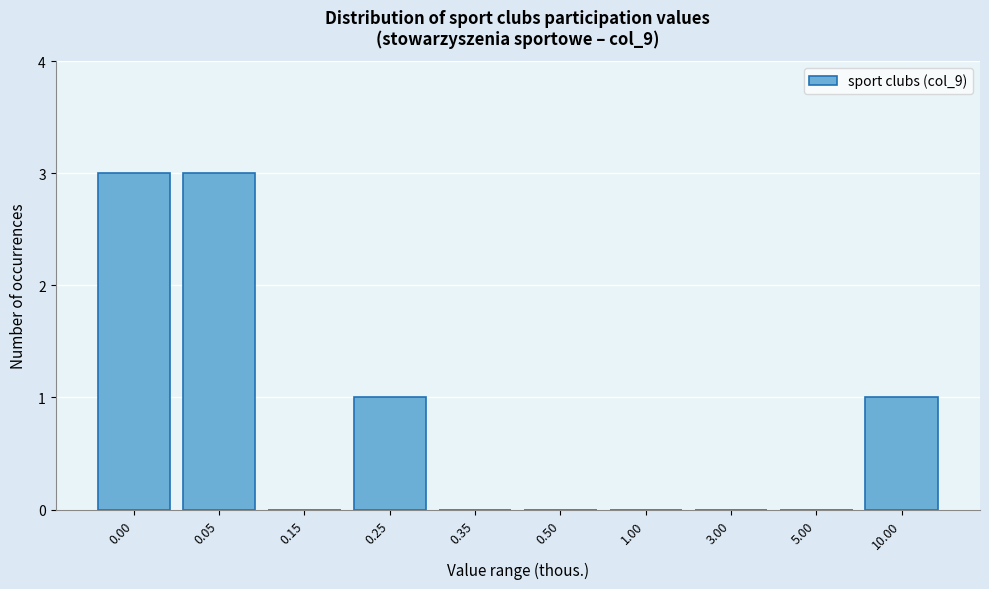

Reading left to right, extract all data points from this chart.

0.00=3	0.05=3	0.15=0	0.25=1	0.35=0	0.50=0	1.00=0	3.00=0	5.00=0	10.00=1